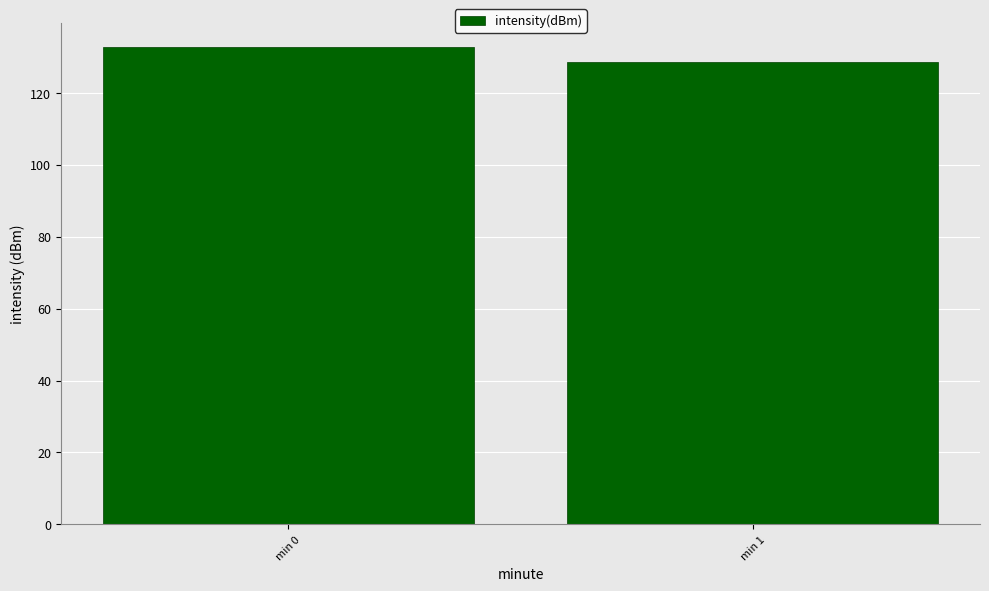

What is the change in value from min 0 to min 1?

-4.3